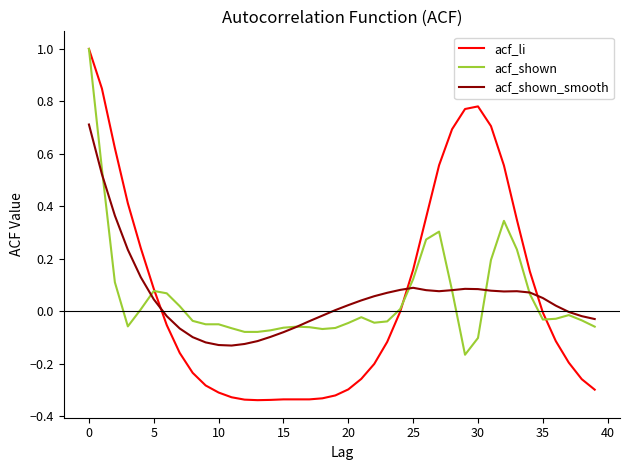

Which series has the widest spread of values?

acf_li